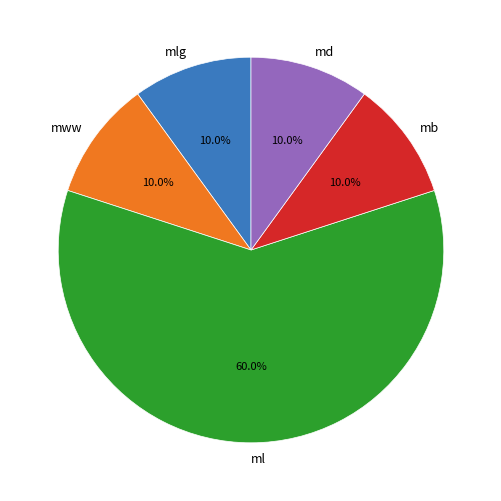

Which category has the biggest portion of the pie?

ml